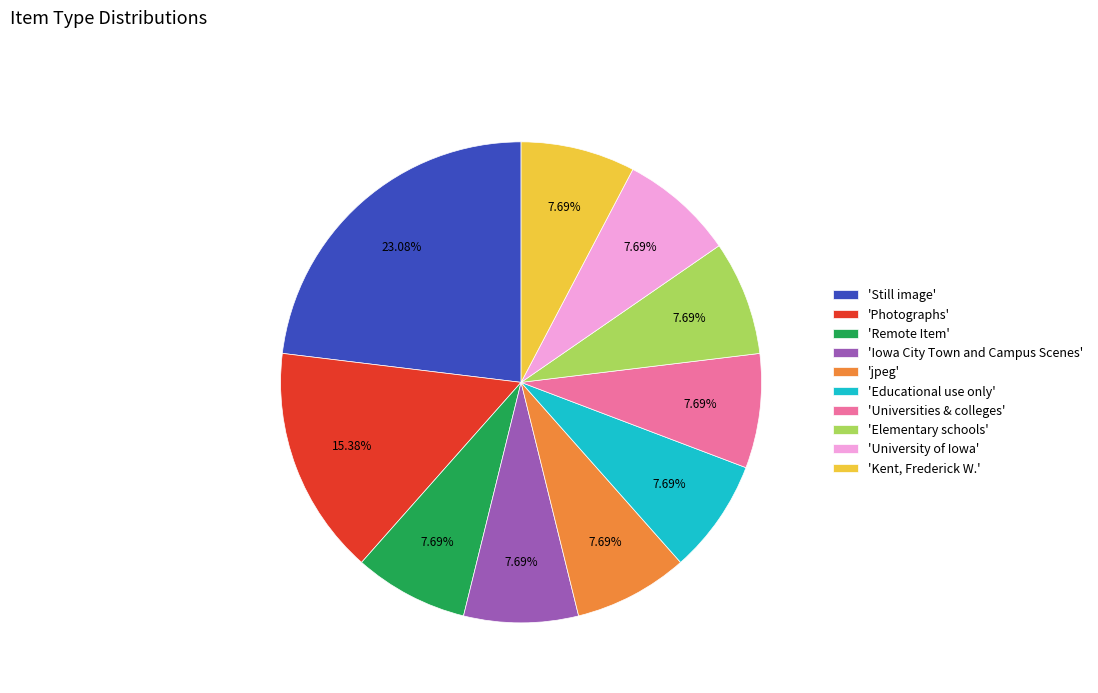

How many segments does this pie chart have?

10